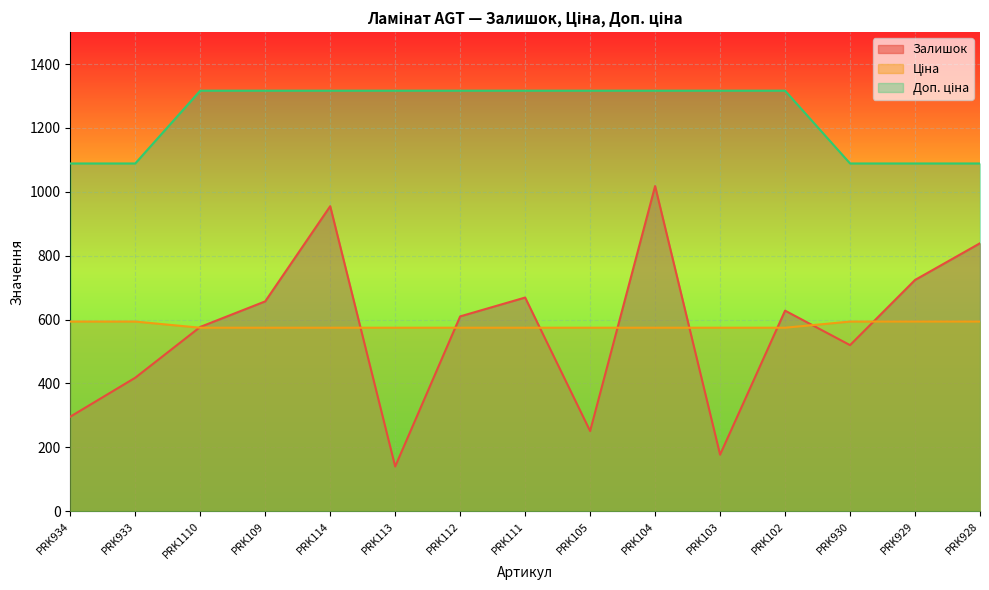

What is the maximum value shown in the chart?

1316.7